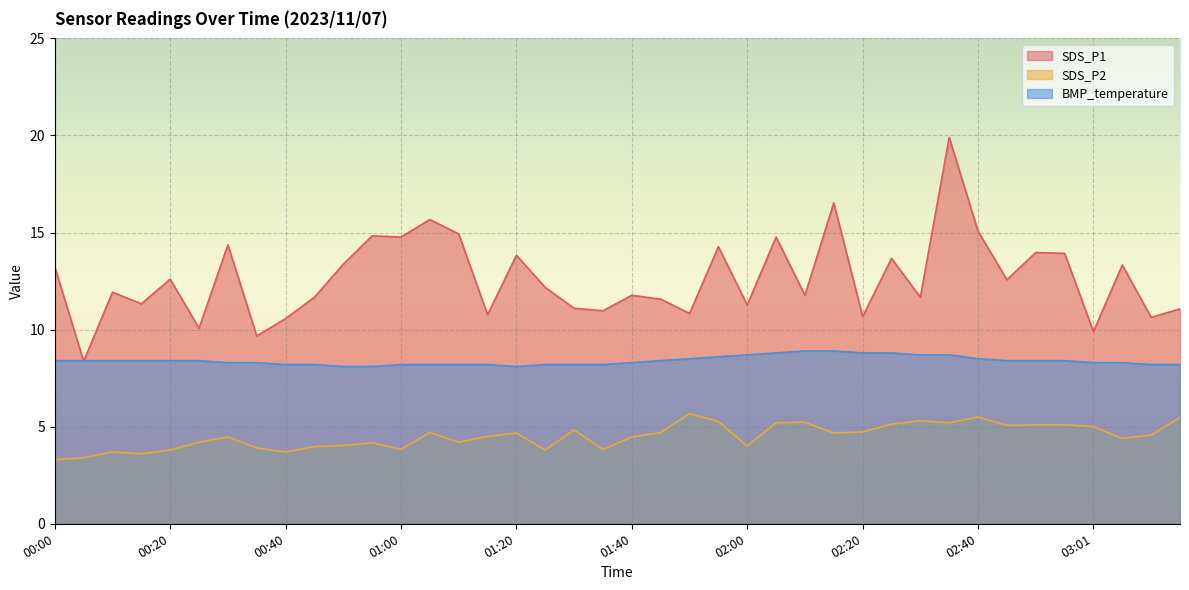

At which category is the sum across all series the highest?

02:35